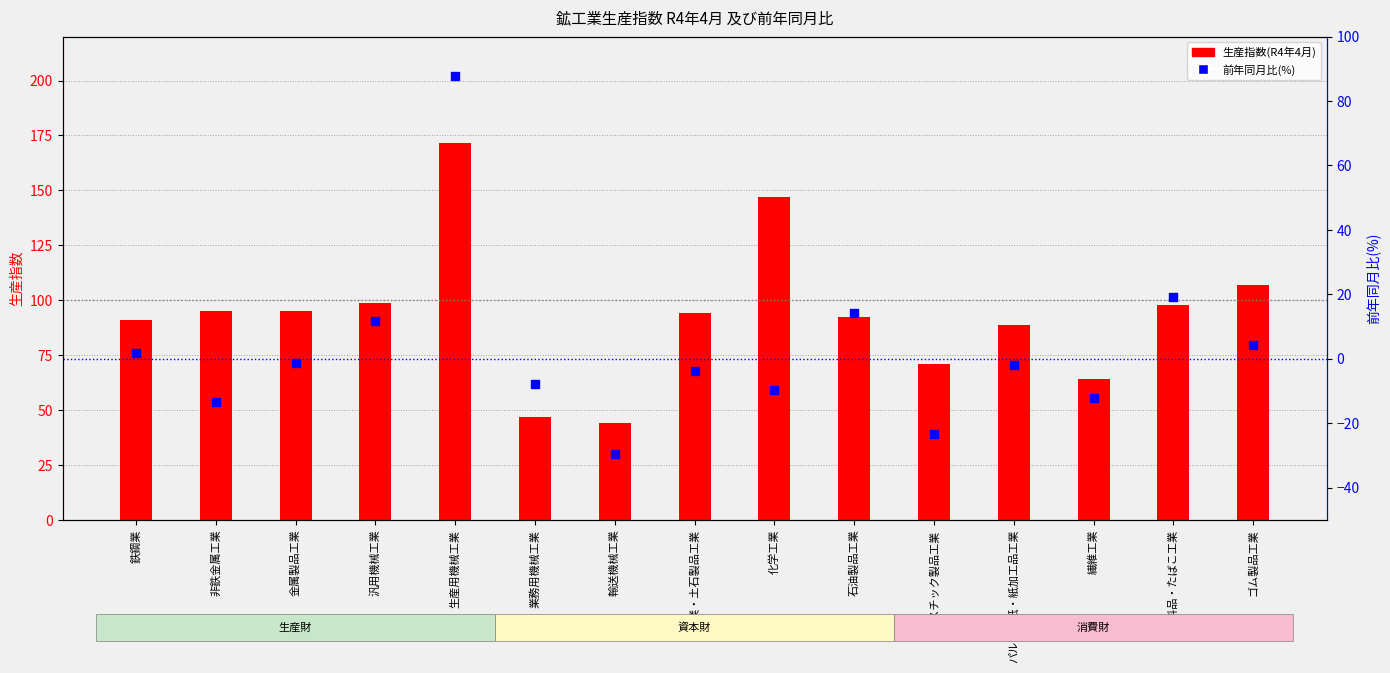

At how many categories does at least one series exceed -17?

15